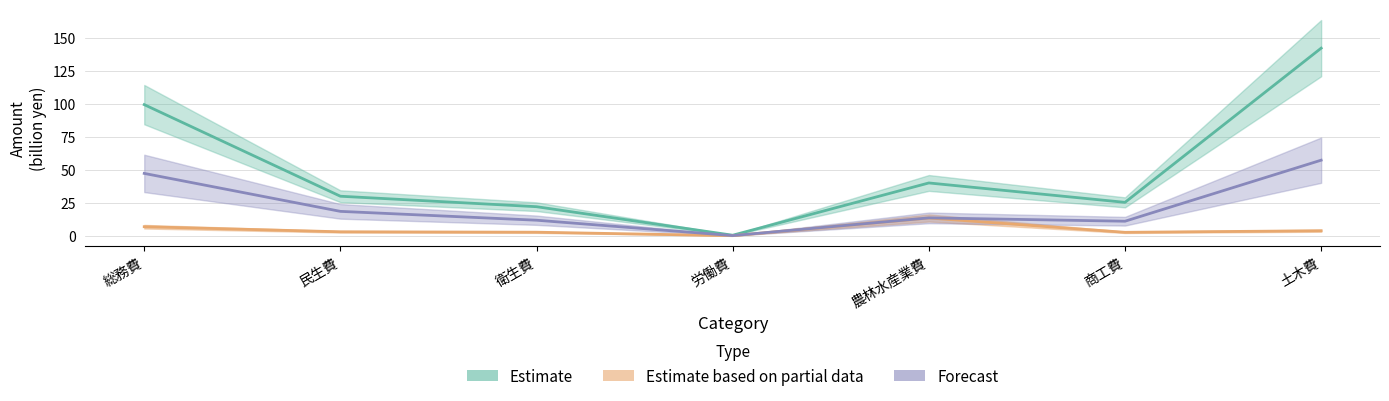

In Forecast, how many points are lower than both neighbors (excluding endpoints)?

2